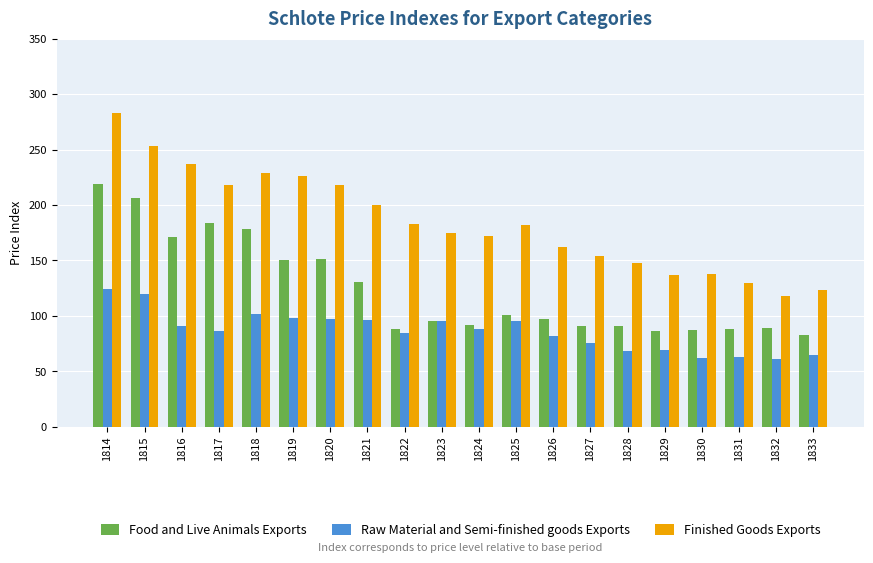

What is the maximum value shown in the chart?

283